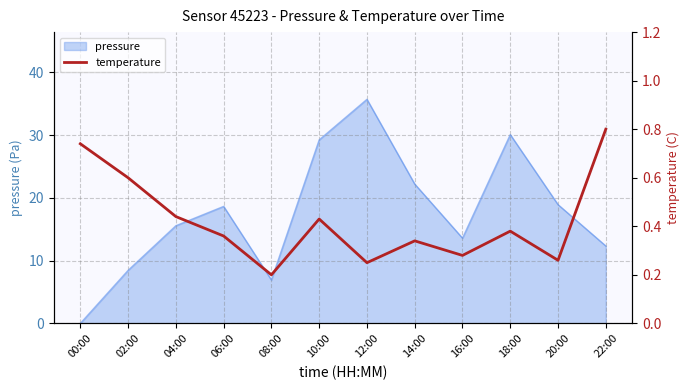

At which label does pressure first exceed 18?

06:00